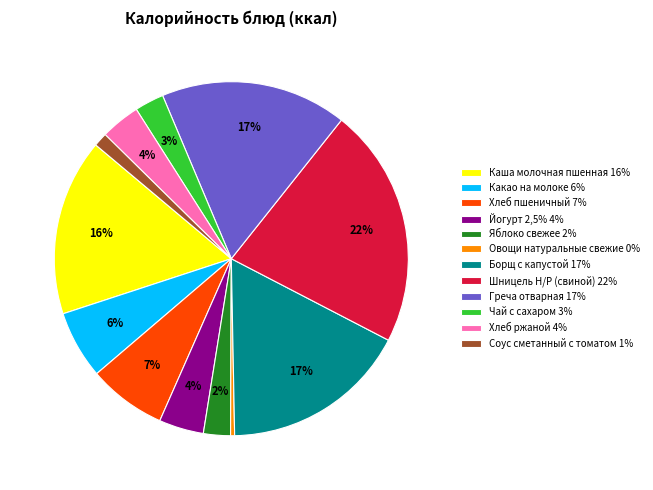

Does Борщ с капустой represent more than half of the total?

No